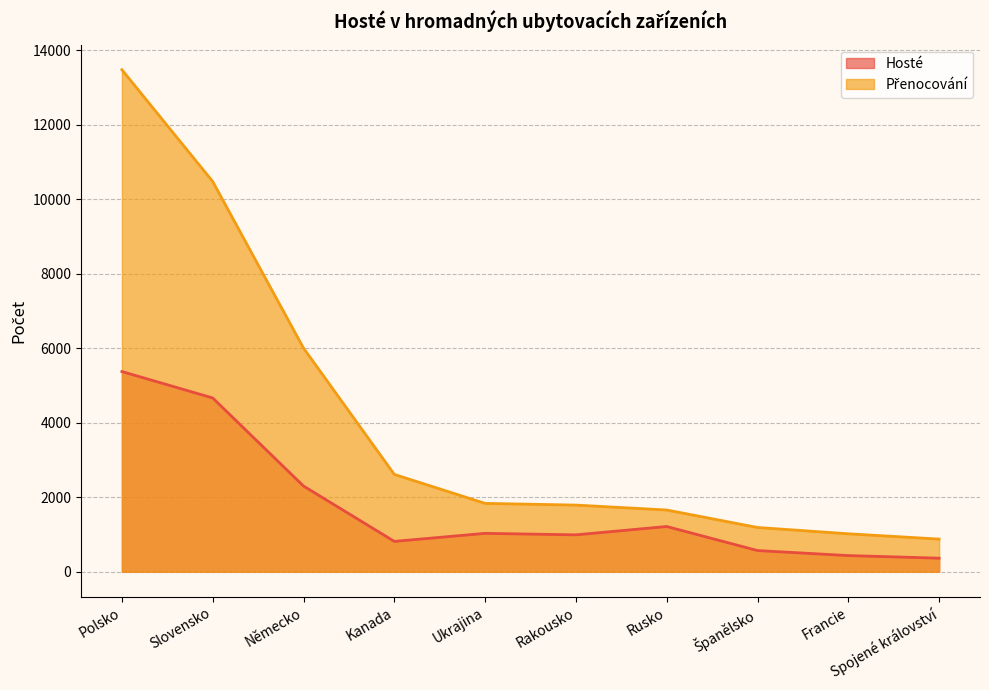

Read the Přenocování value at Španělsko, to the nearest 100.

1200